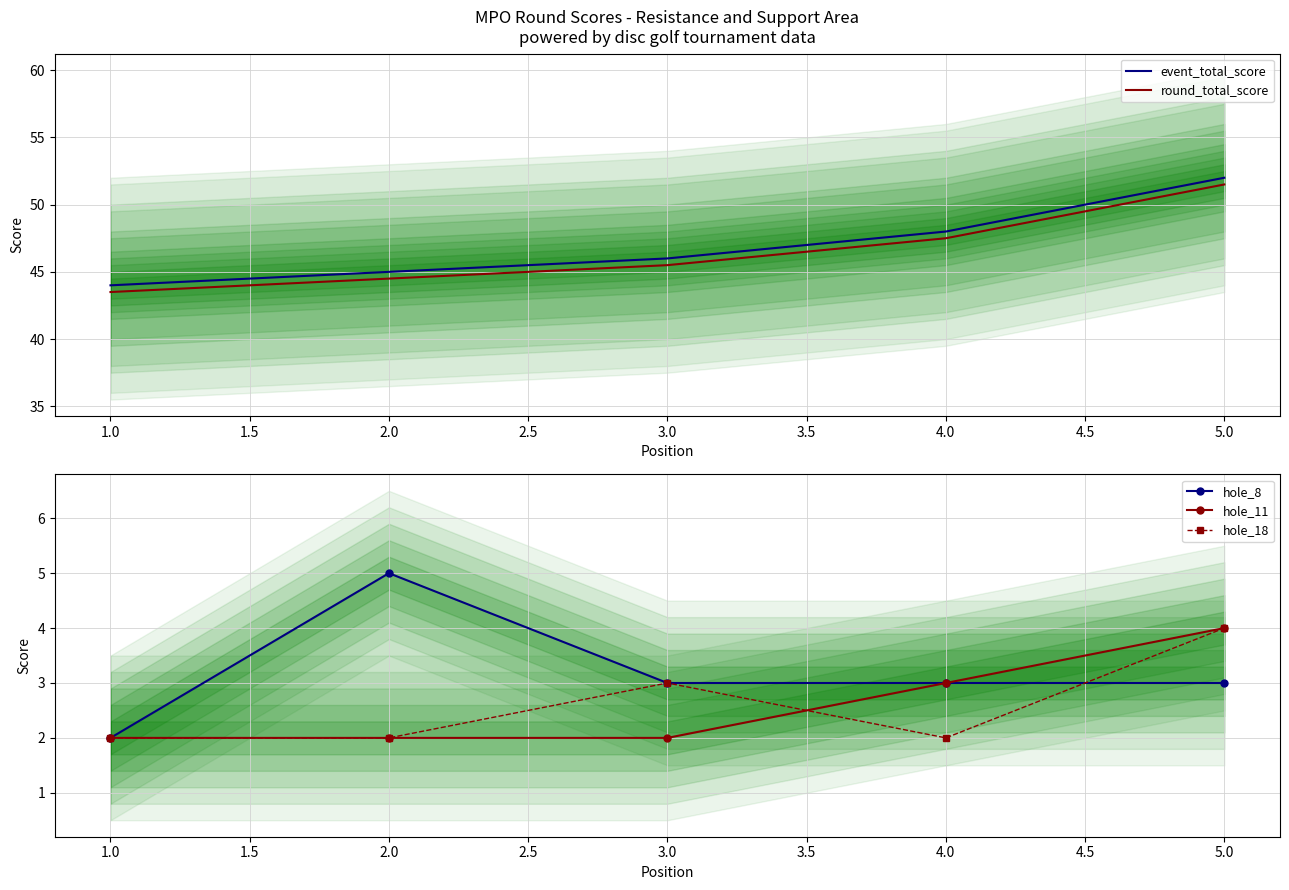

True or false: round_total_score and hole_8 cross at least once.

False